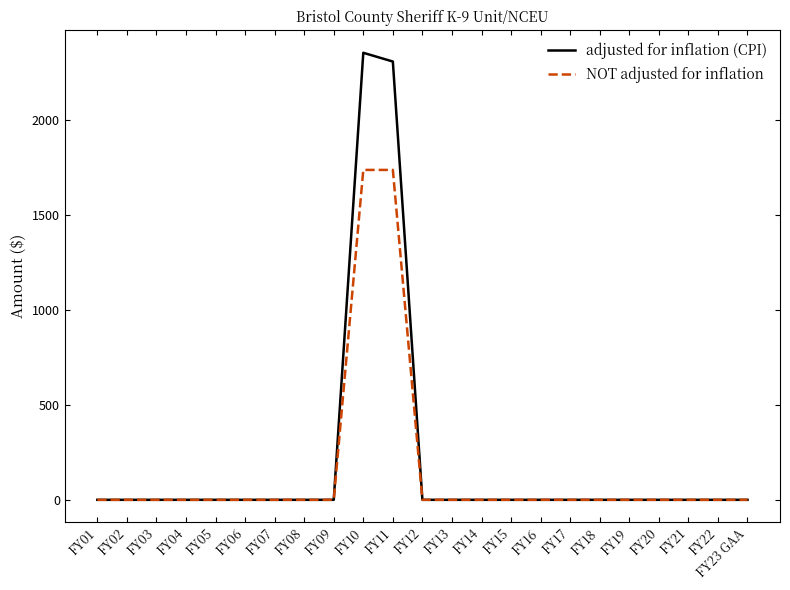

How many lines are shown in the chart?

2